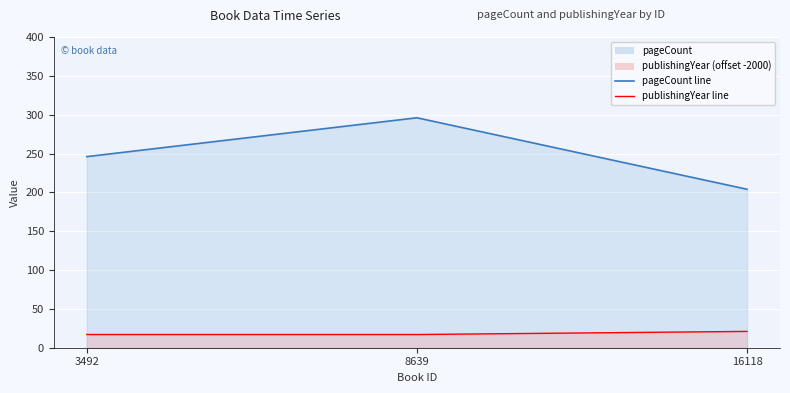

What is the total value across all series at 16118?

225